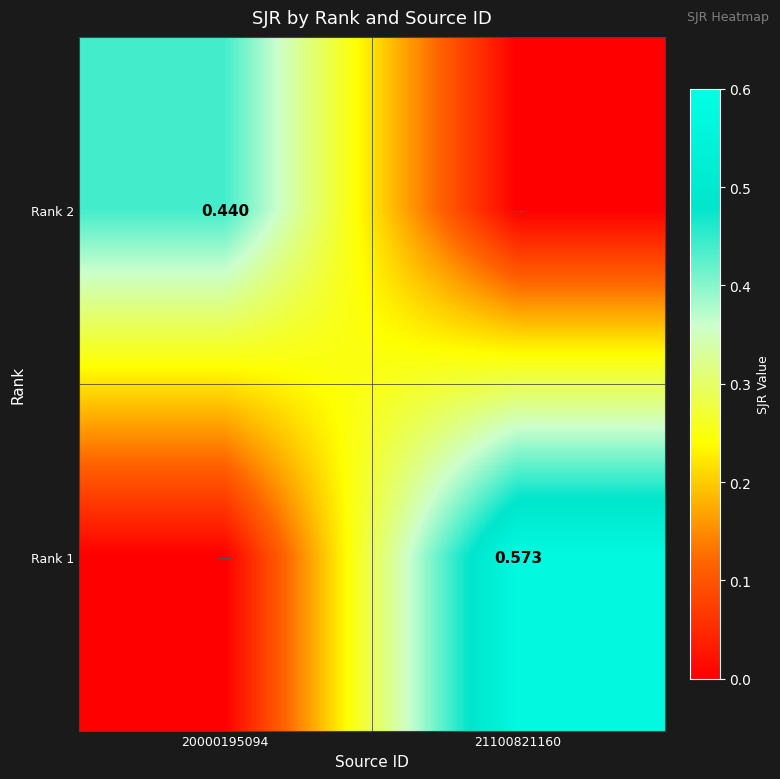

The Rank 2 series shows 0.4 at 20000195094. True or false?

True